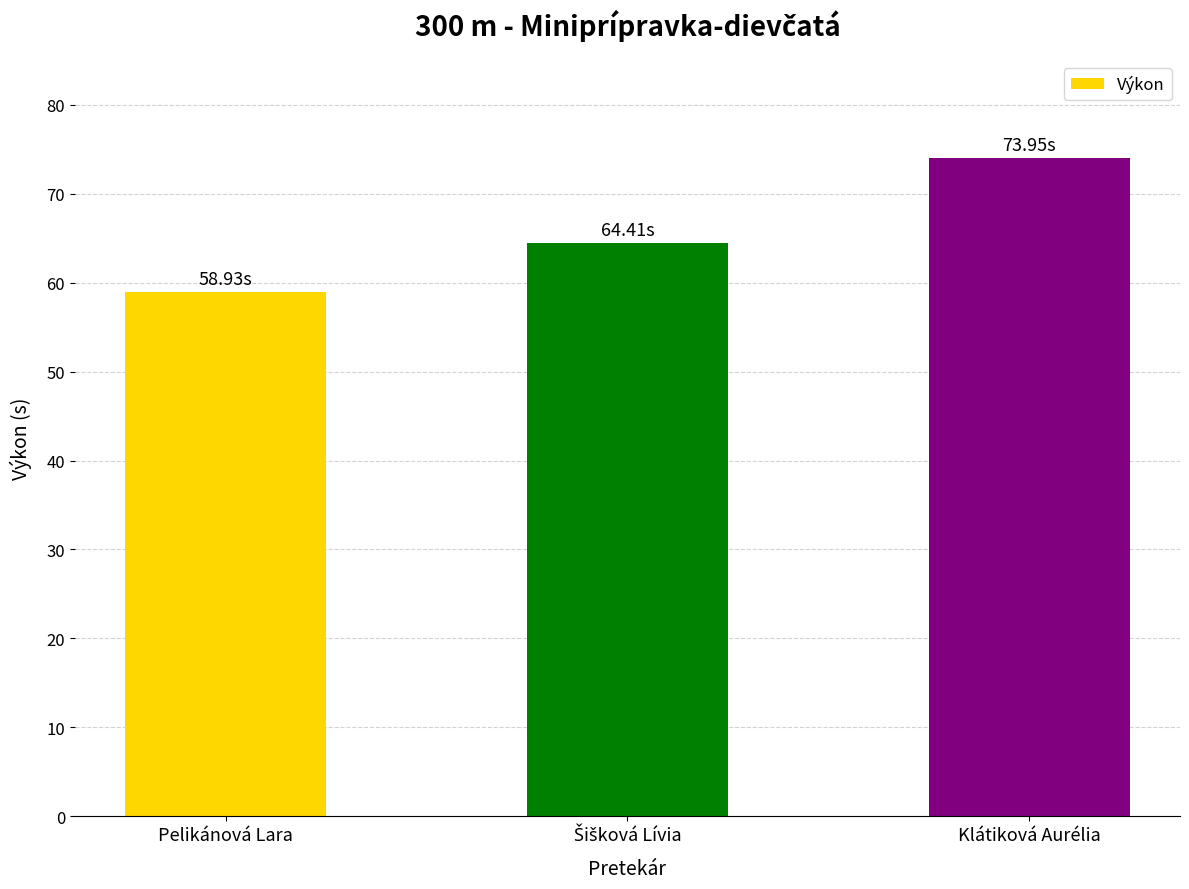

What position from the left is Klátiková Aurélia?

3